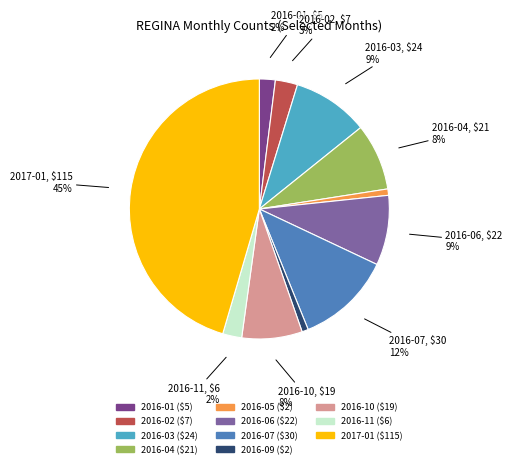

Is there any slice that represents more than half of the pie?

No